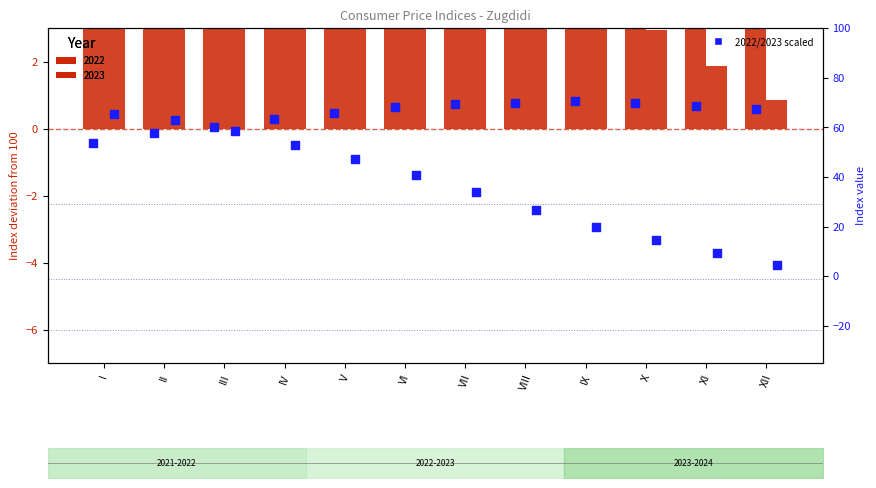

Is the value of 2023 scaled at IV greater than the value of 2022 scaled at VIII?

No